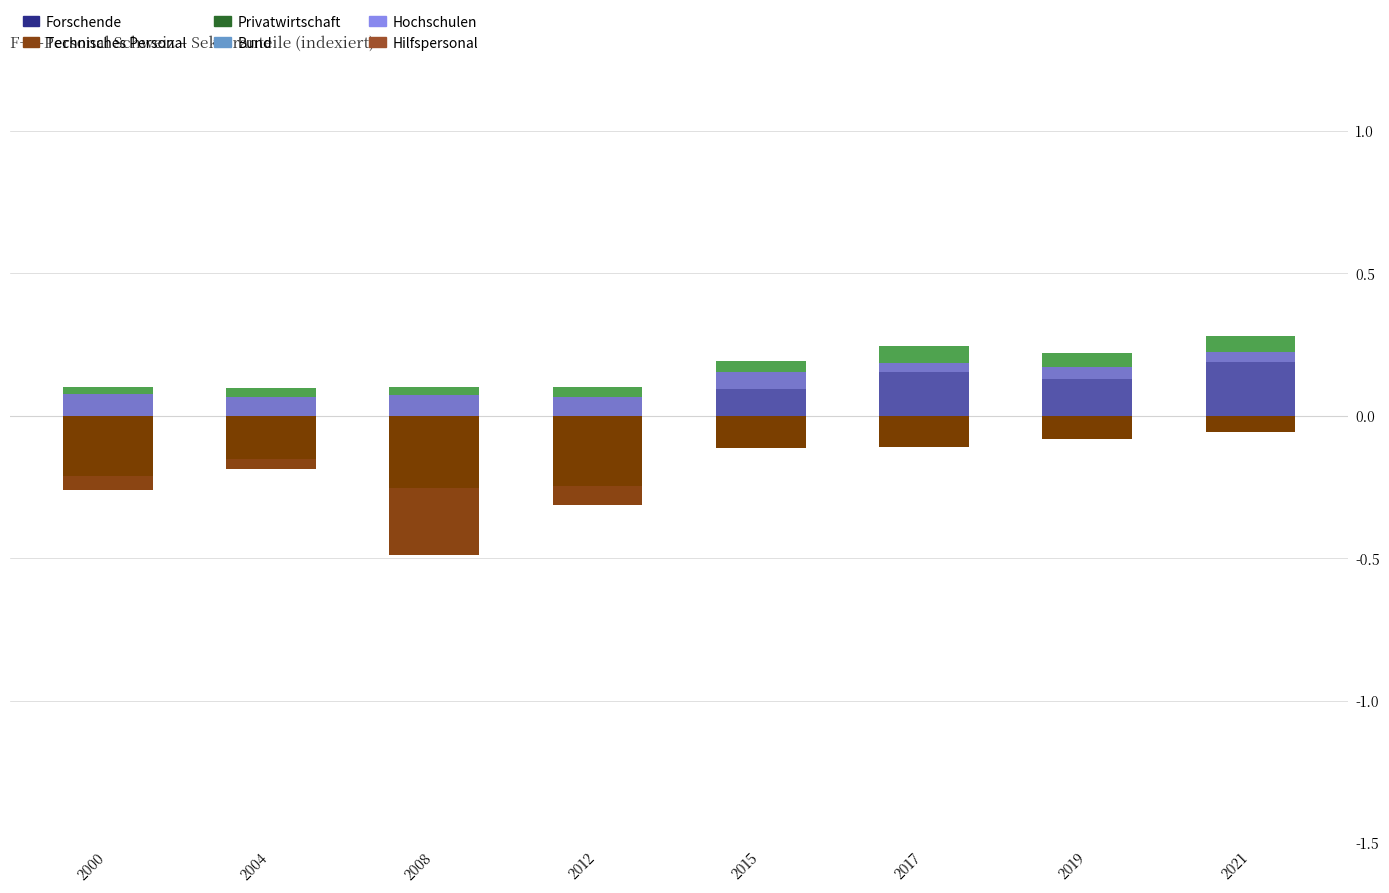

What is the sum of all Forschende (%) values?

0.6